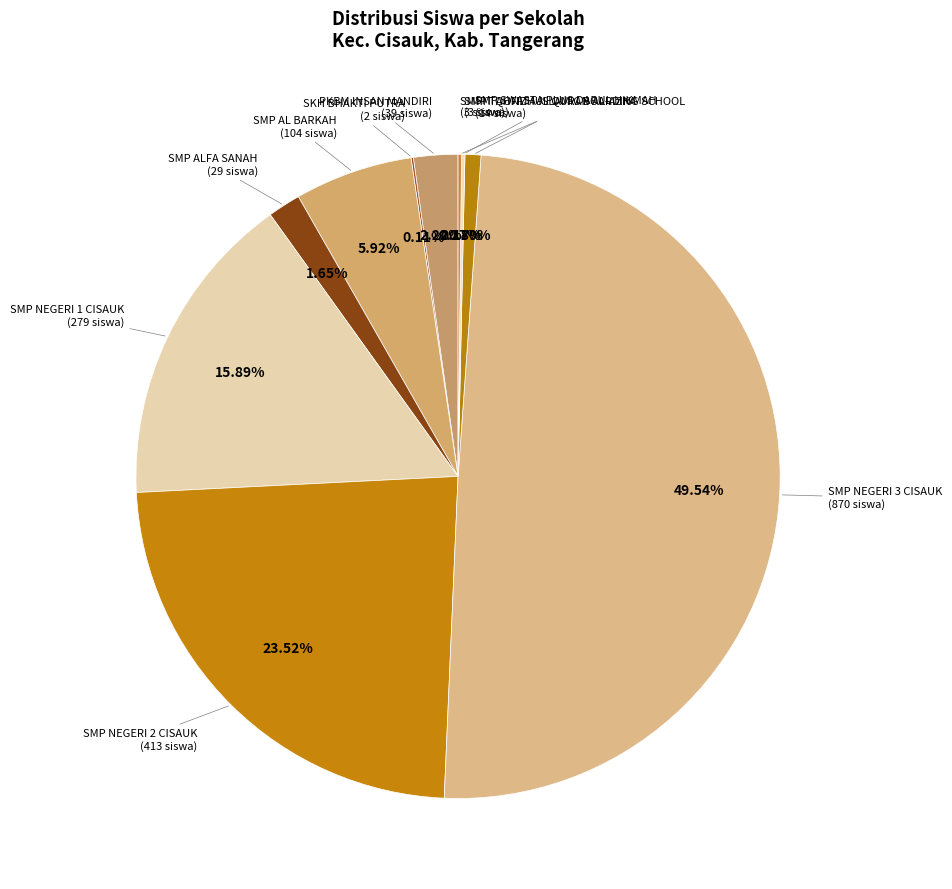

How many slices are in this pie chart?

10